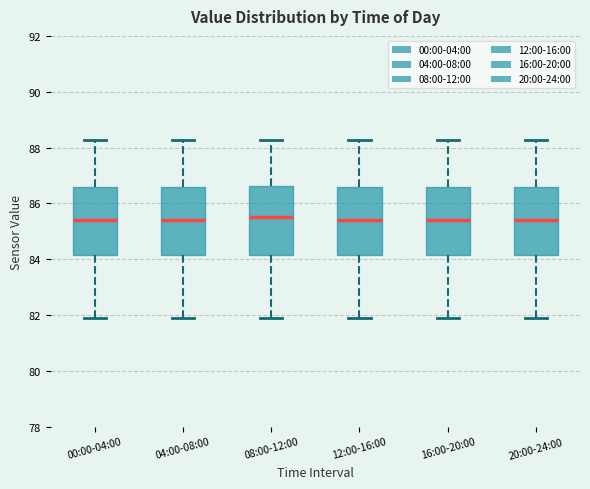

Reading left to right, transcribe this box plot: for each box, give where its median line is, the range the box spans, and where its two whiskers end, as read against the y-axis. The values are not printed on the chart, so give them approximately, as read against the axis.

00:00-04:00: median 85.4, box 84.2 to 86.6, whiskers 81.8 to 88.2
04:00-08:00: median 85.4, box 84.2 to 86.6, whiskers 81.8 to 88.2
08:00-12:00: median 85.4, box 84.2 to 86.6, whiskers 81.8 to 88.2
12:00-16:00: median 85.4, box 84.2 to 86.6, whiskers 81.8 to 88.2
16:00-20:00: median 85.4, box 84.2 to 86.6, whiskers 81.8 to 88.2
20:00-24:00: median 85.4, box 84.2 to 86.6, whiskers 81.8 to 88.2